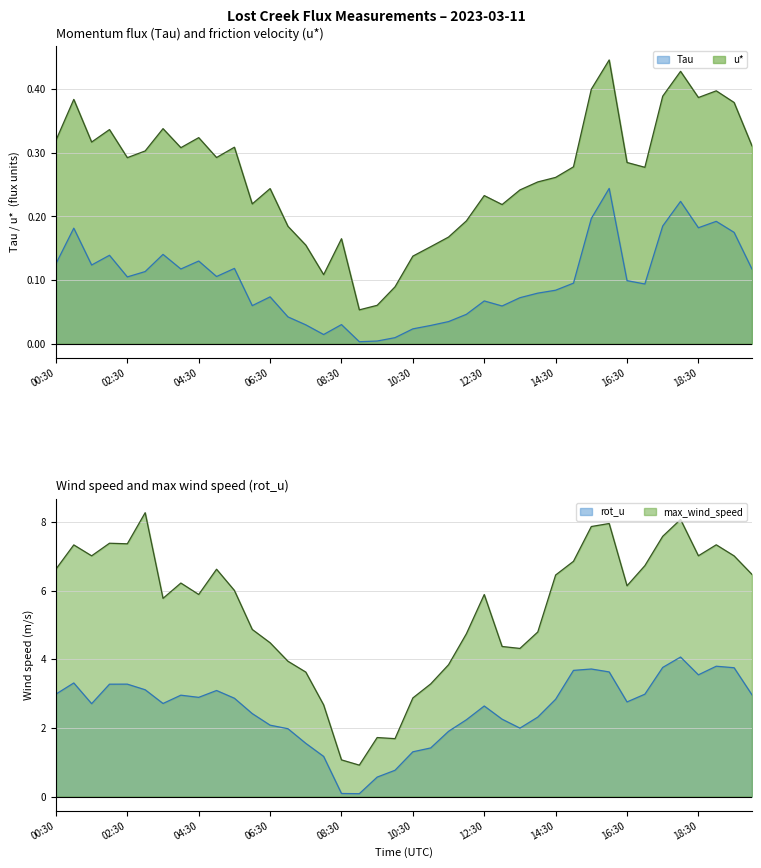

Is it true that Tau equals 0.0 at 09:30?

True